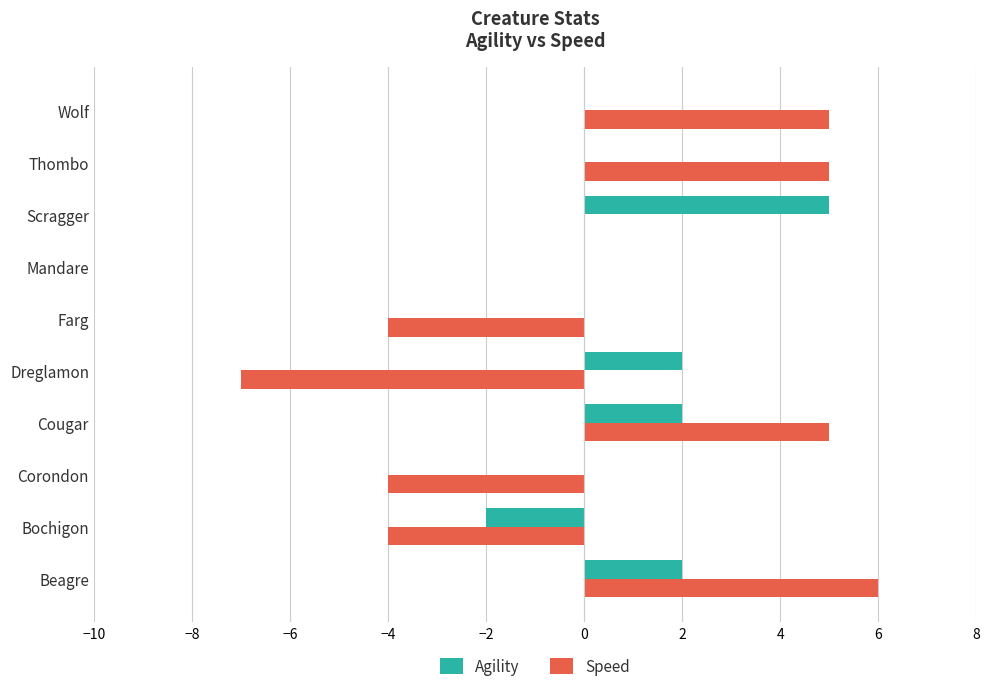

At which category is the sum across all series the highest?

Beagre